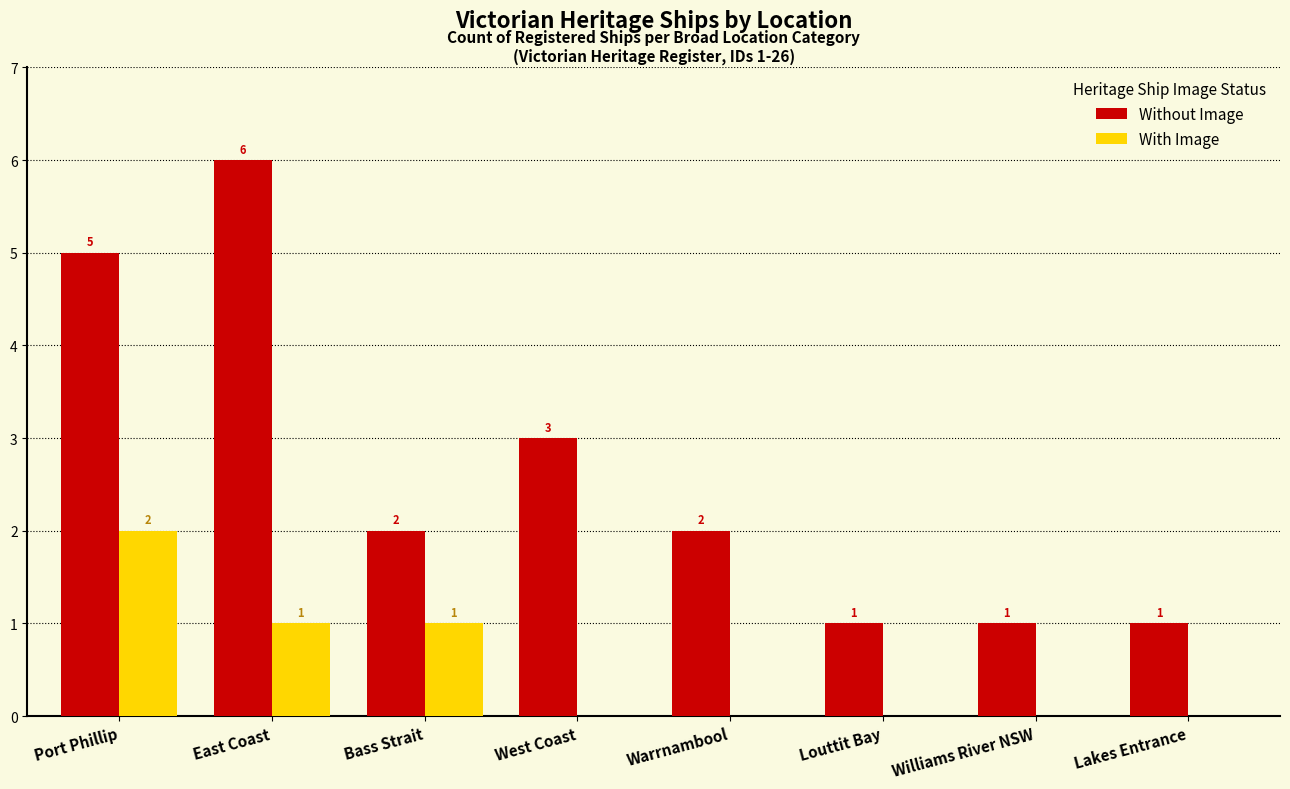

The value of With Image at Port Phillip is 1. True or false?

False